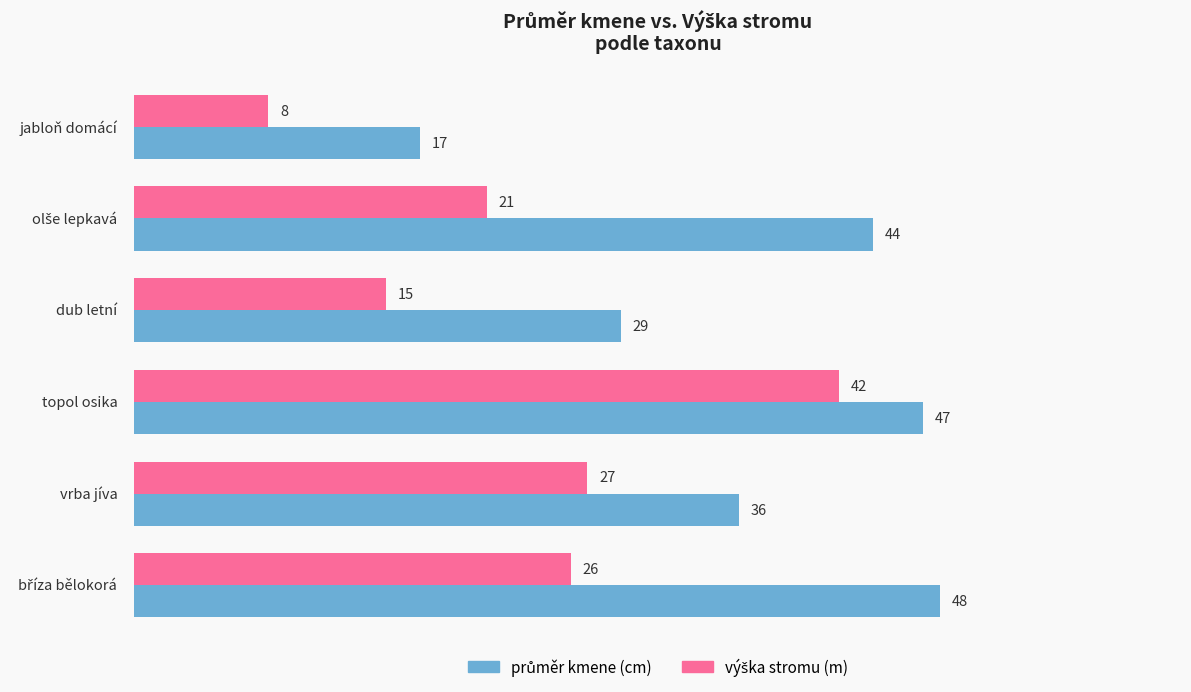

Count the number of categories in the chart.

6